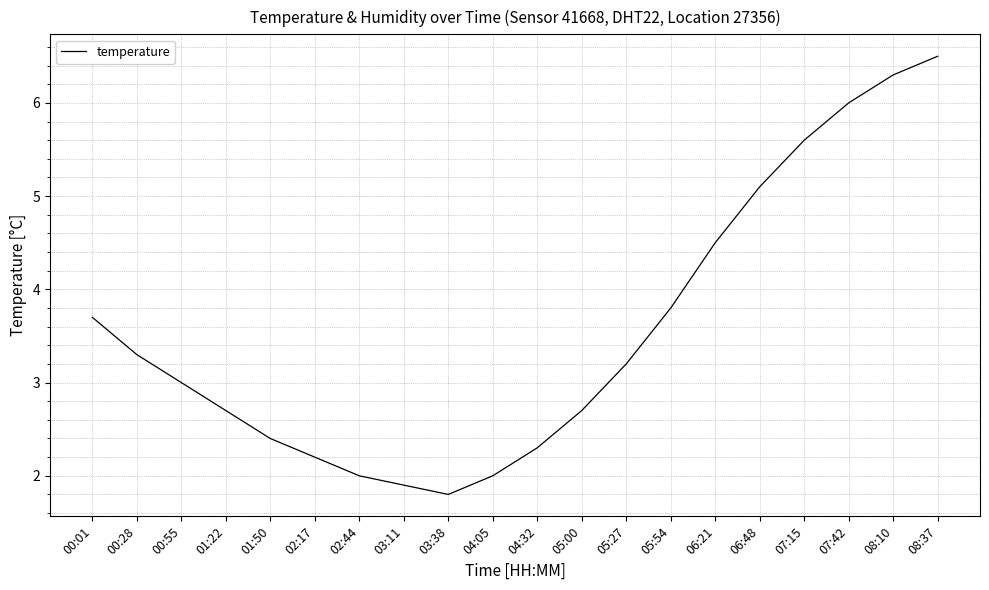

At which category does the data reach its first local valley?

03:38